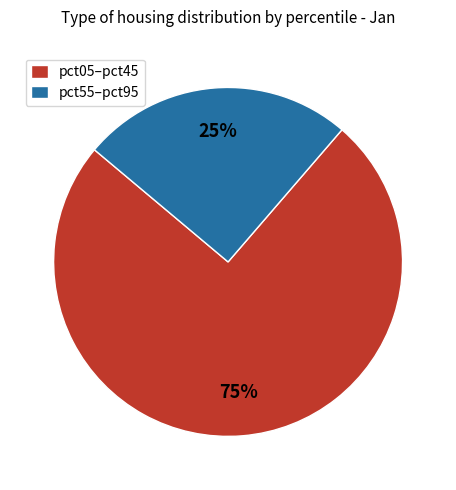

What is the ratio of the value at pct05–pct45 to the value at pct55–pct95?

3.0